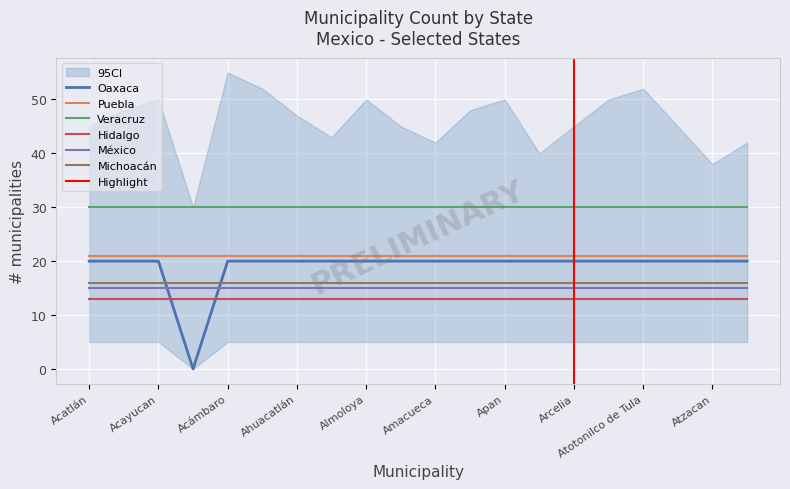

At which category is the sum across all series the highest?

Acatlán